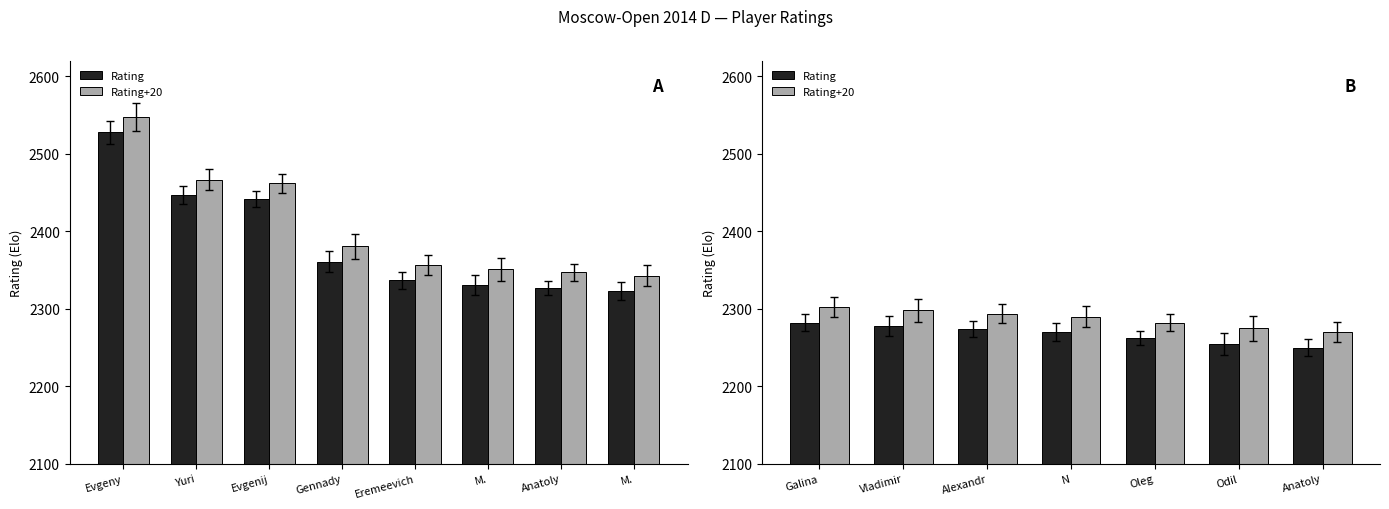

At which label does Rating+20 reach its peak?

Galina